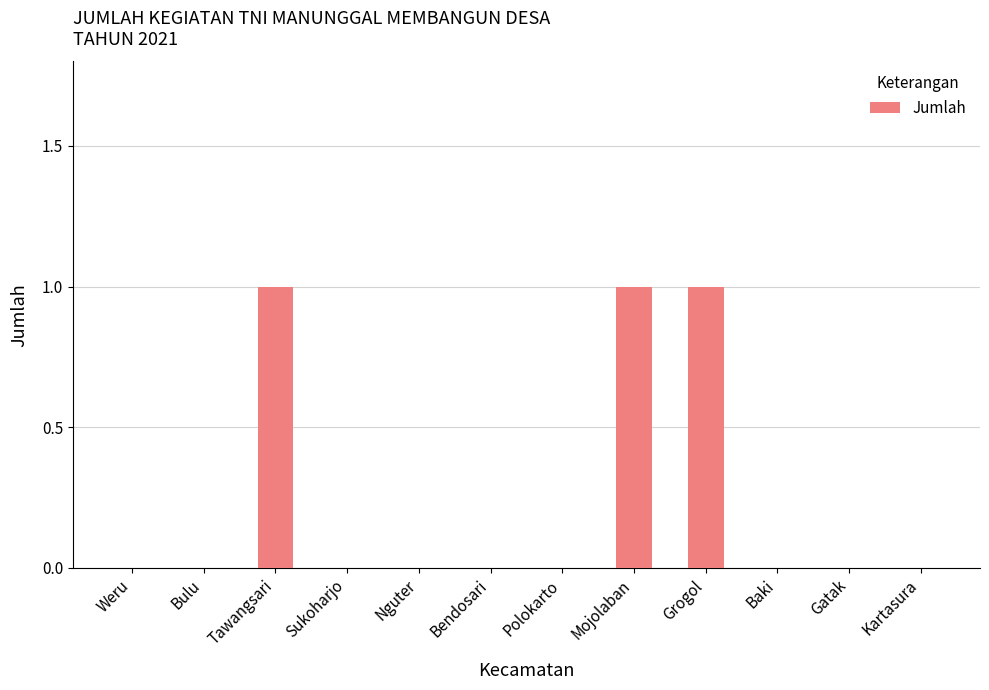

How many categories are shown in the chart?

12